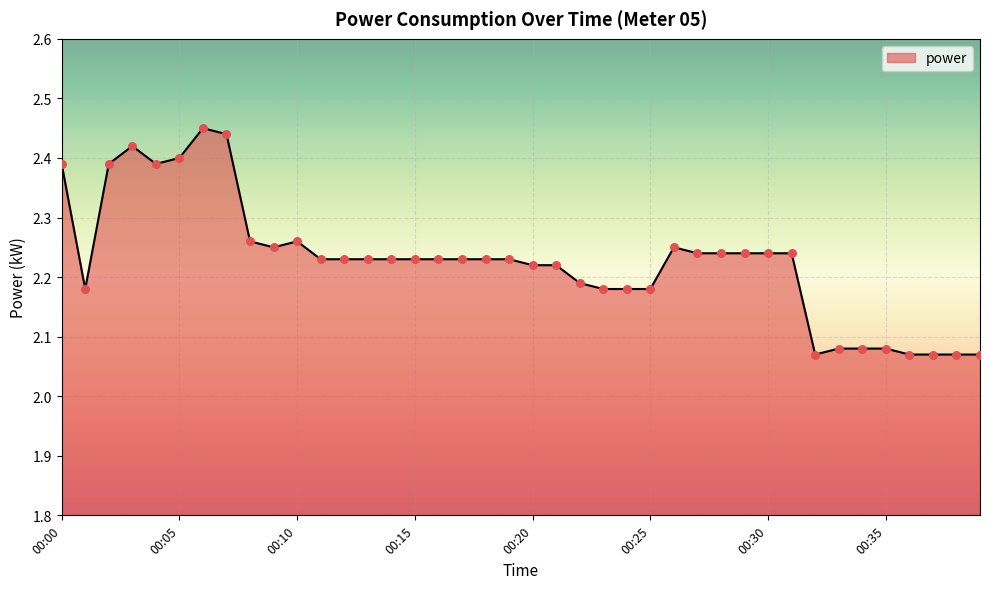

What is the difference between the maximum and minimum values?

0.4